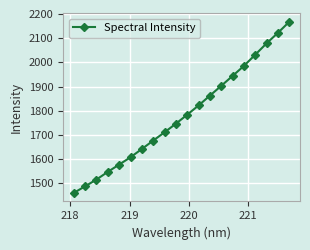

True or false: there are more than 0 points higher than both neighbors.

False